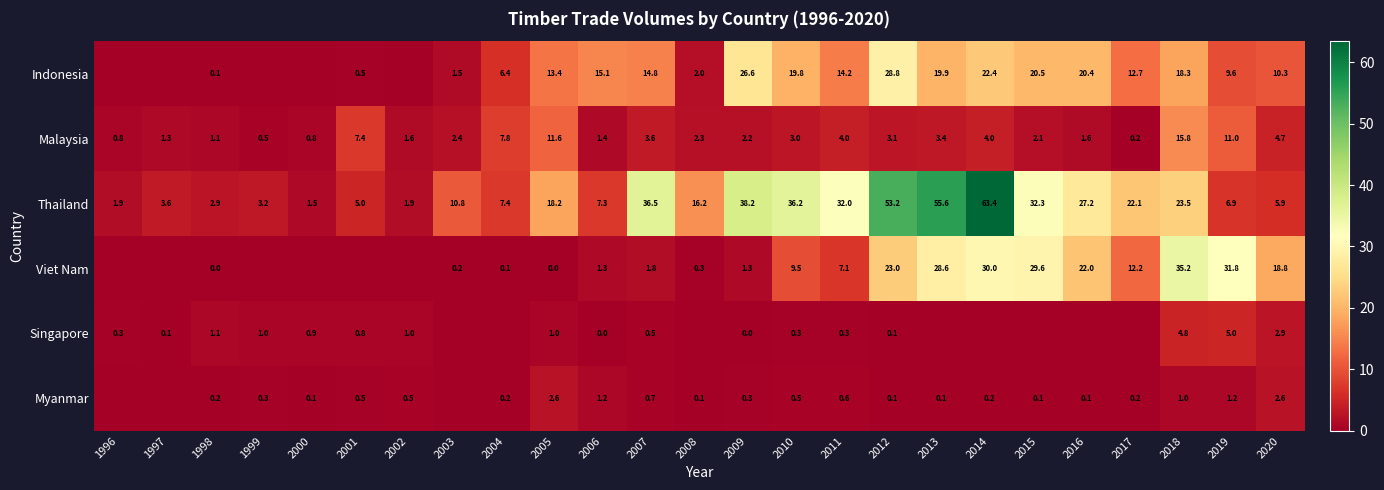

At 2011, list the series in order from smallest to largest.

Singapore, Myanmar, Malaysia, Viet Nam, Indonesia, Thailand